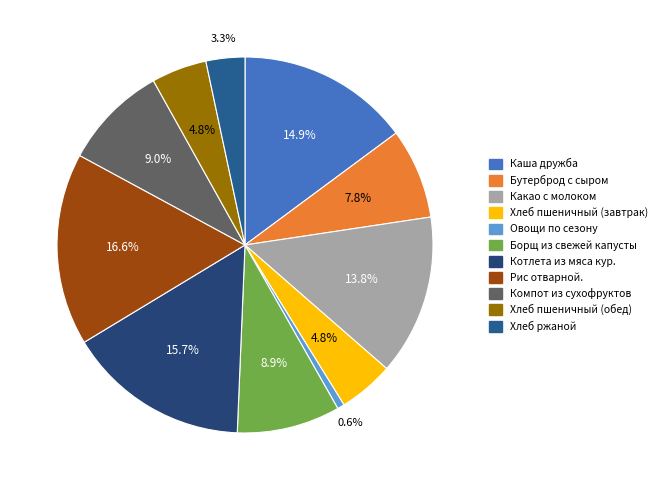

To the nearest percent, what is the difference between the largest and smallest slice percentages?

16%